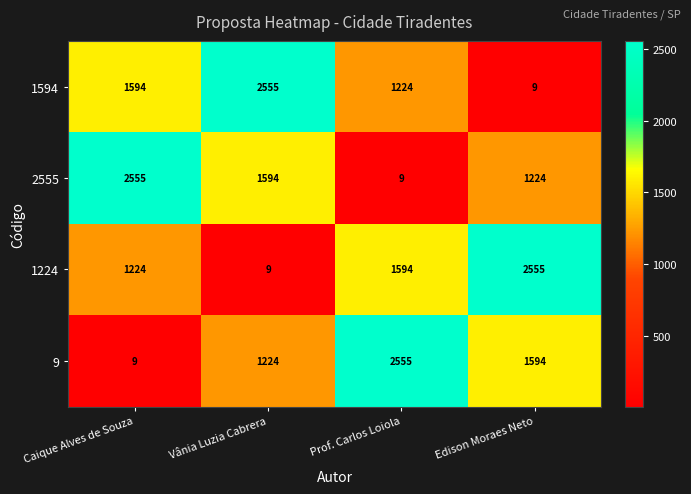

How many data points does each series have?

4